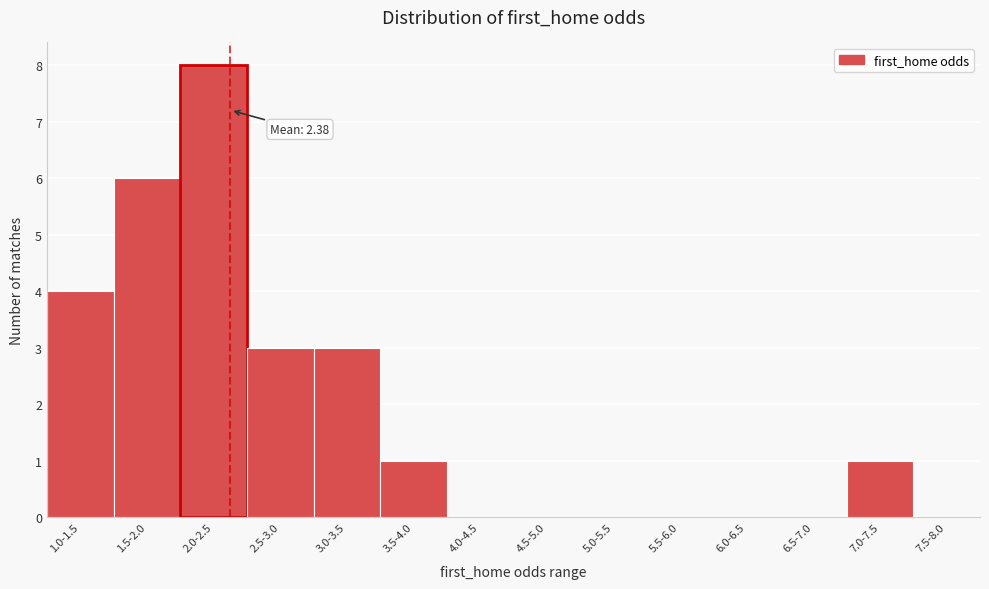

Reading right to left, transcribe all the data shown in this chart.

7.5-8.0=0	7.0-7.5=1	6.5-7.0=0	6.0-6.5=0	5.5-6.0=0	5.0-5.5=0	4.5-5.0=0	4.0-4.5=0	3.5-4.0=1	3.0-3.5=3	2.5-3.0=3	2.0-2.5=8	1.5-2.0=6	1.0-1.5=4